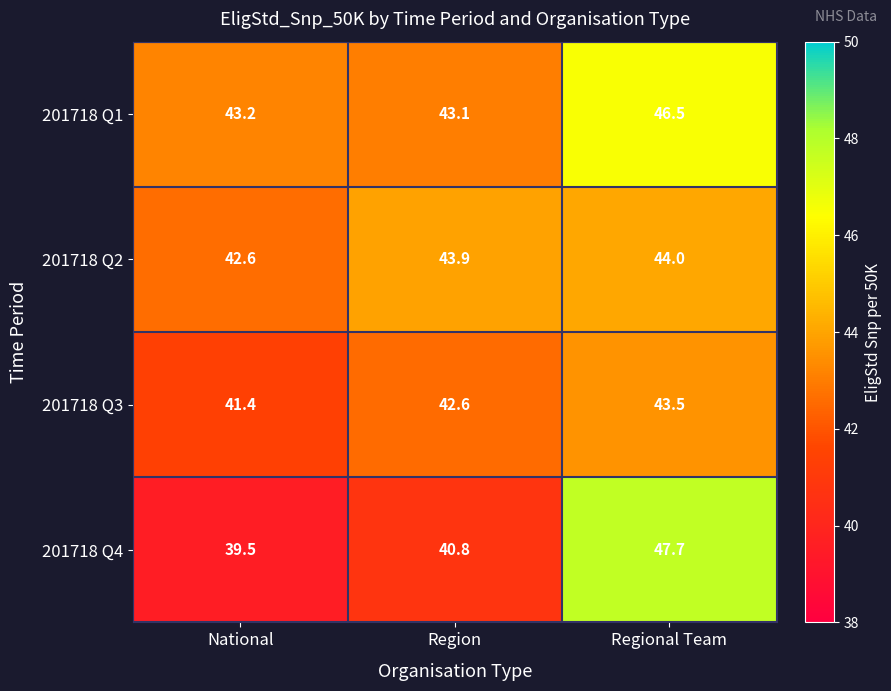

What is the average value of the 201718 Q3 series?

42.5